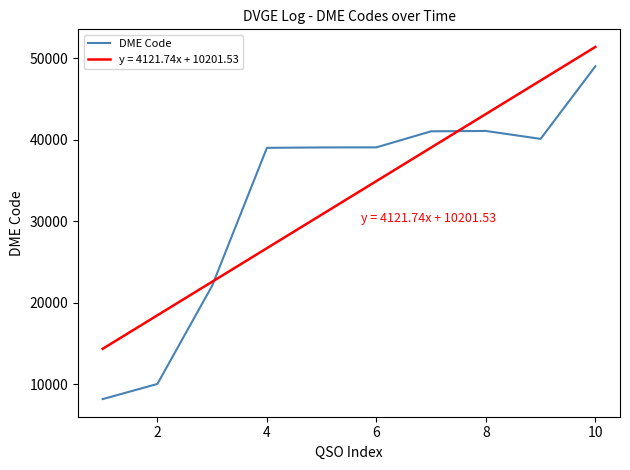

The value of DME Code at 8 is 41095. True or false?

True